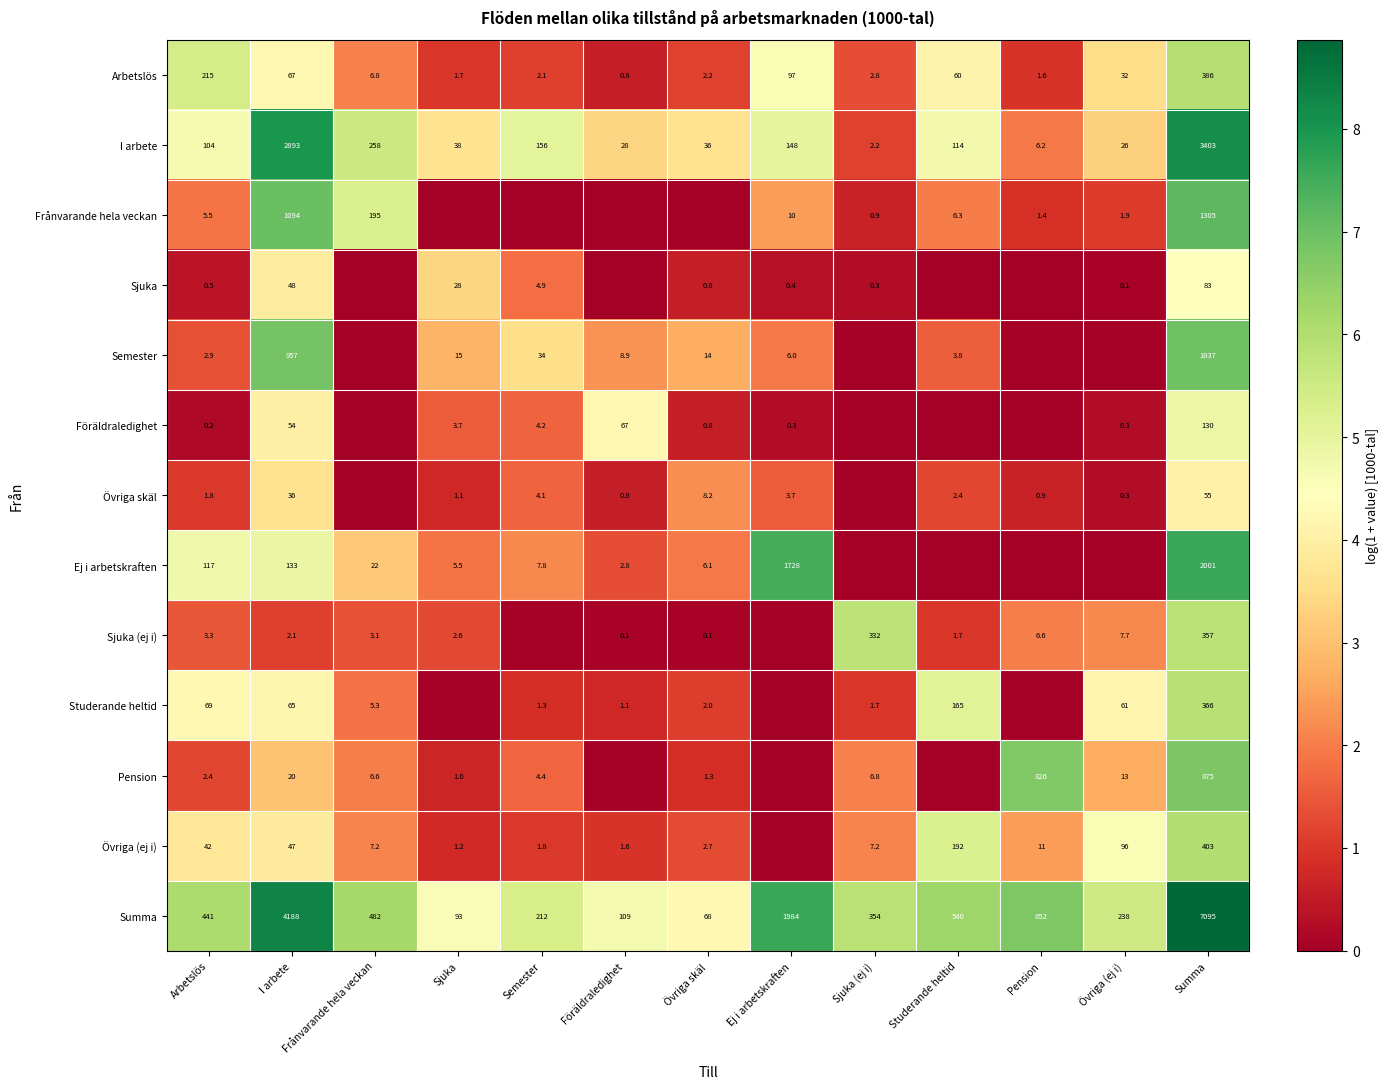

Where is Arbetslös nearest to the value 193?

Arbetslös